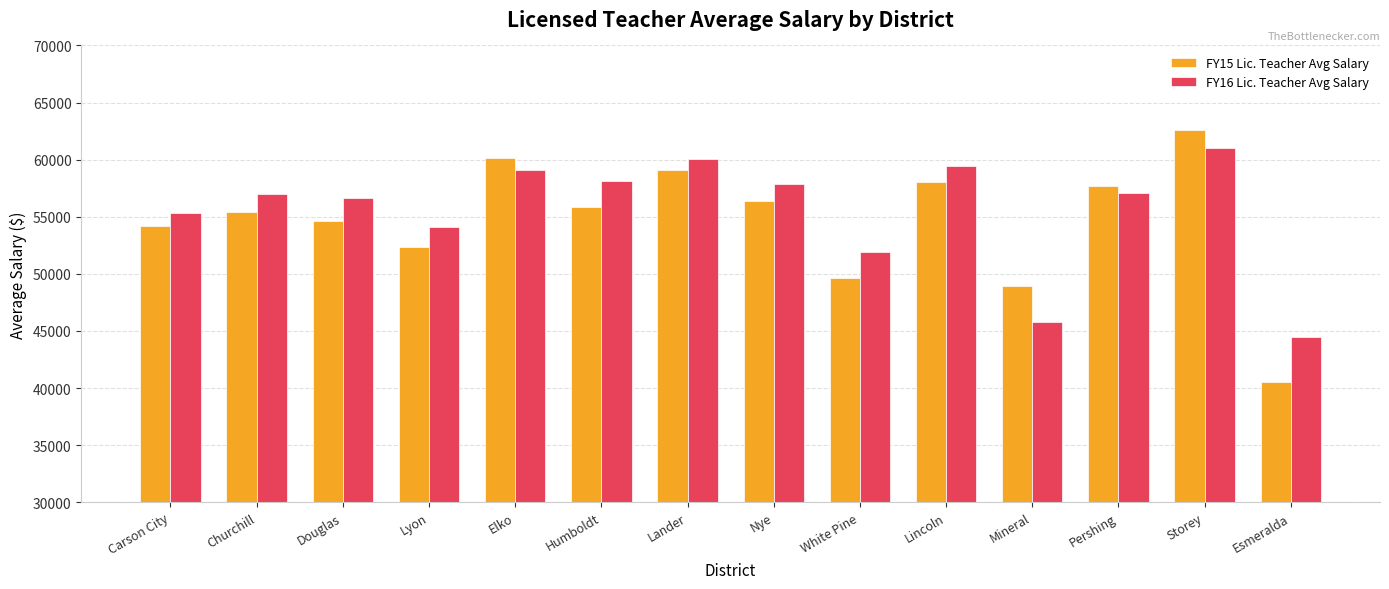

What is the sum of all FY16 Lic. Teacher Avg Salary values?

778094.6